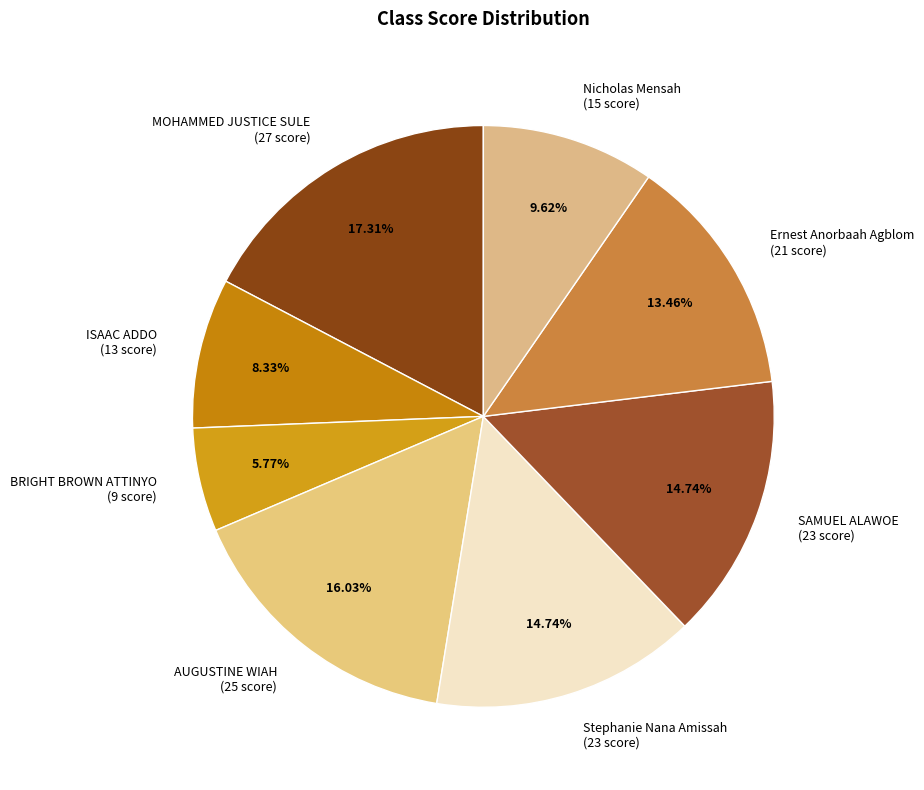

What portion of the pie excludes ISAAC ADDO?

91.7%